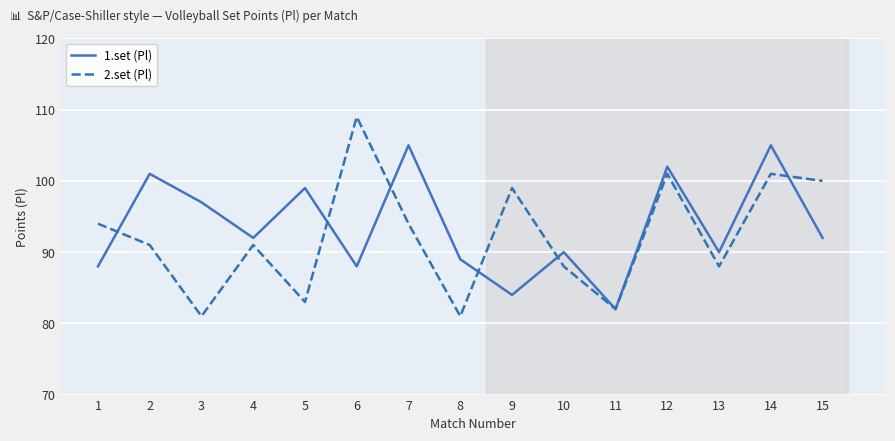

List the series in order of their peak value, highest first.

2.set (Pl), 1.set (Pl)